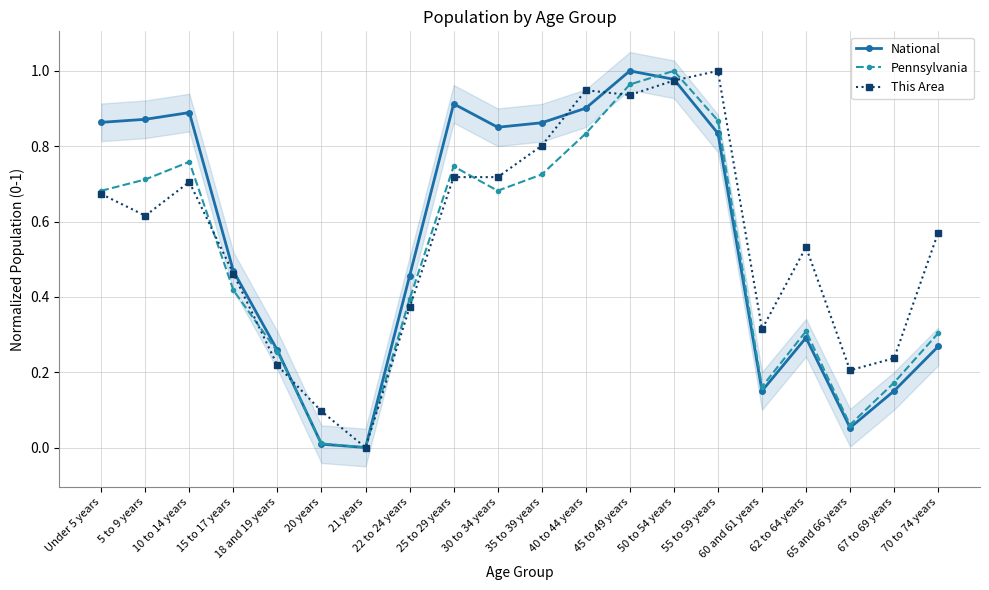

Where is the first local maximum for This Area?

10 to 14 years